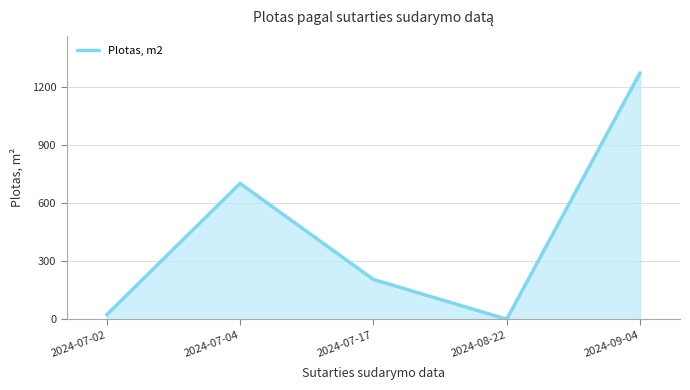

Rank the categories by value from lowest to highest.

2024-08-22, 2024-07-02, 2024-07-17, 2024-07-04, 2024-09-04